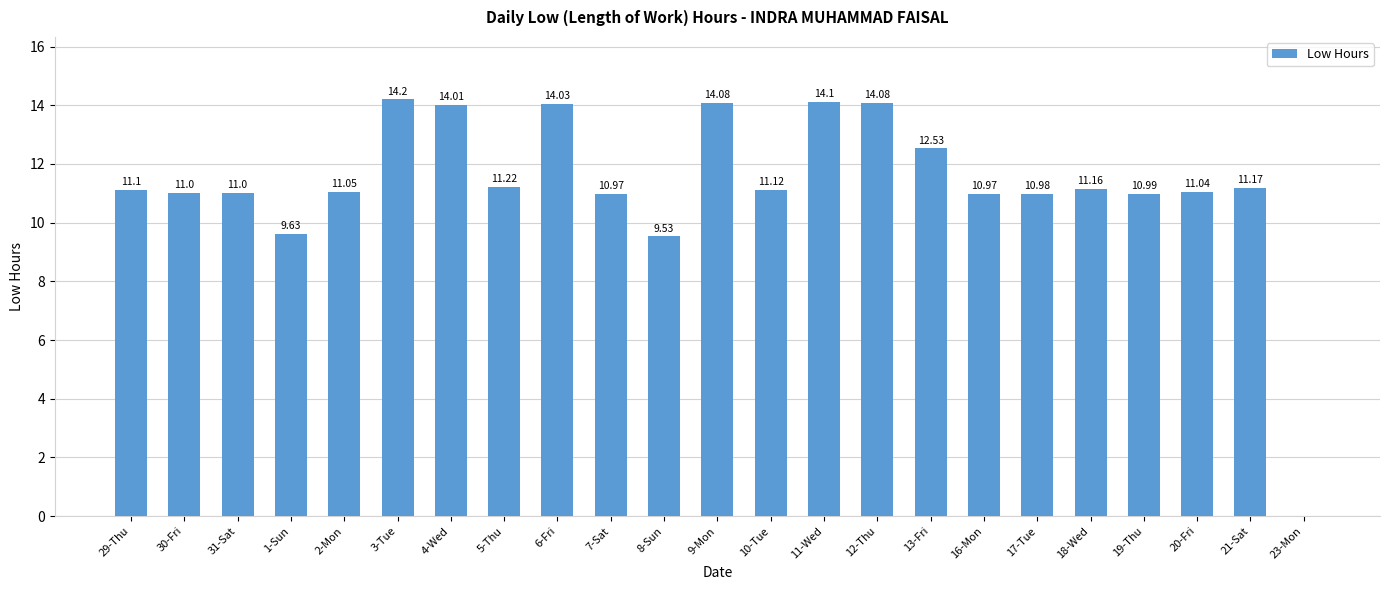

At which label does the data first exceed 11?

29-Thu